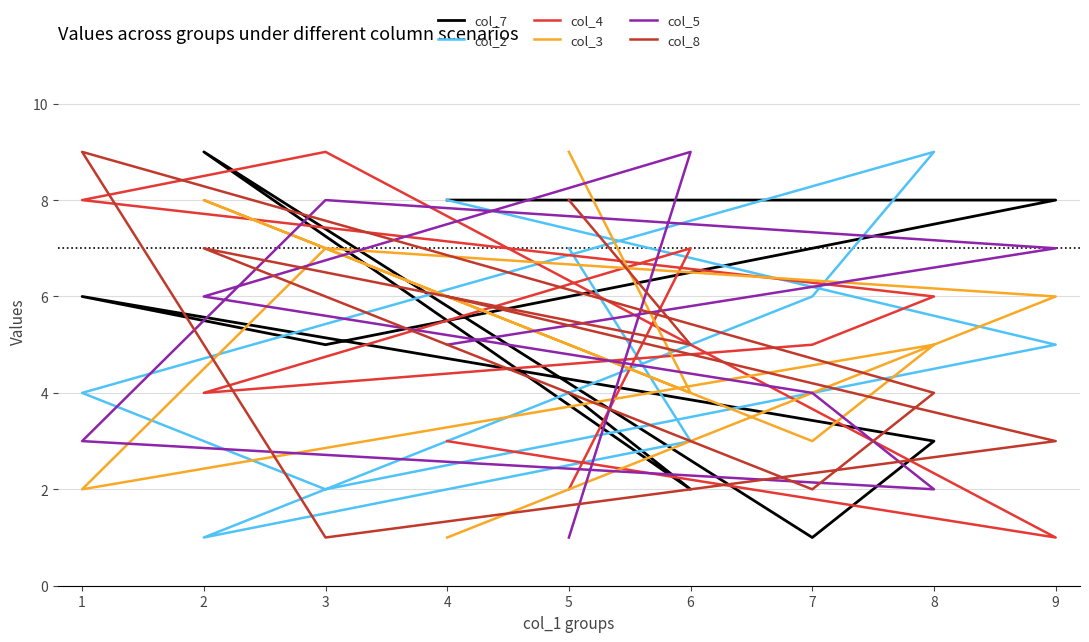

After their last crossing, which series has the higher values: col_3 or col_2?

col_3